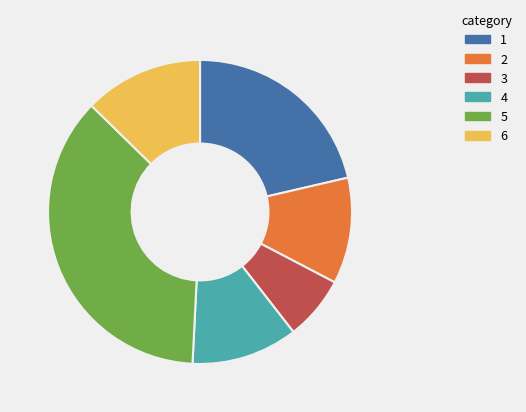

Count the number of slices in the pie.

6